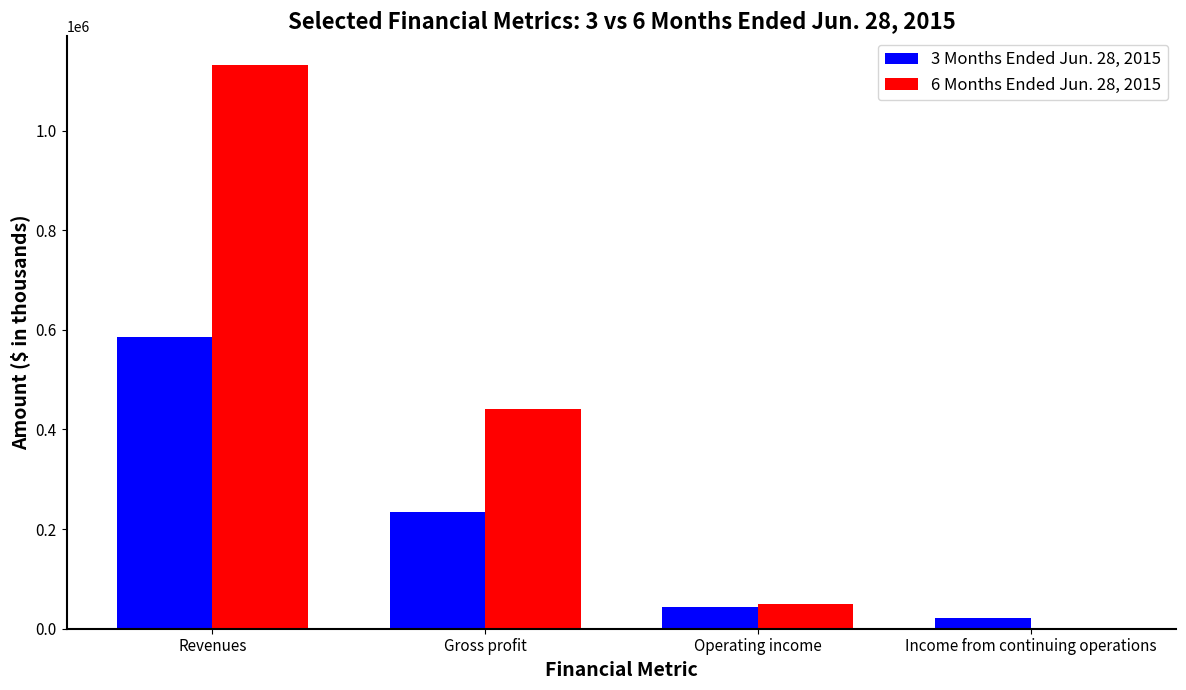

At which category is the sum across all series the highest?

Revenues